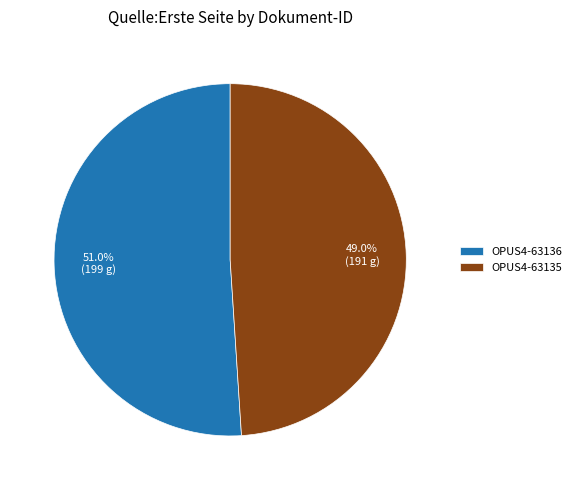

Count the number of slices in the pie.

2